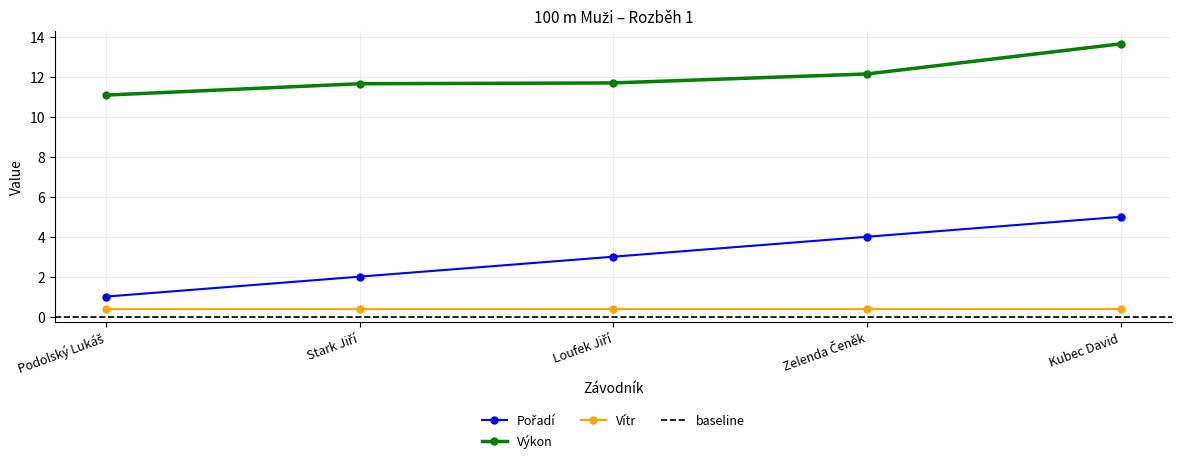

Between Kubec David and Loufek Jiří, which is larger?

Kubec David